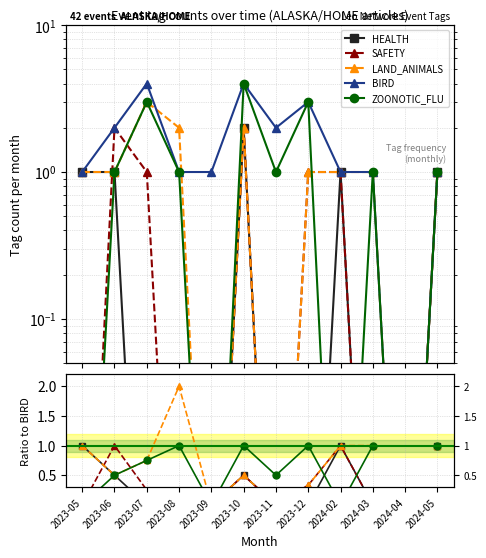

The value of HEALTH at 2023-11 is 0.0. True or false?

True